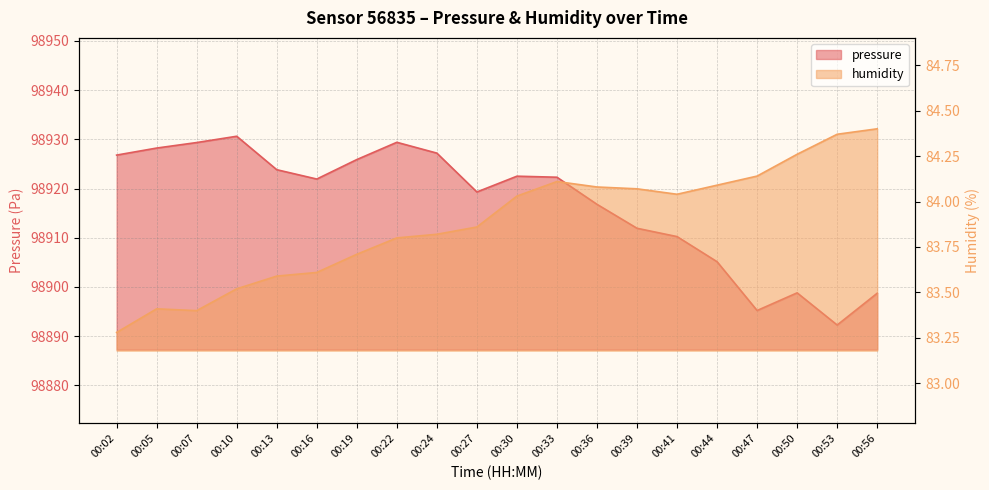

How many interior local peaks does the humidity series have?

2